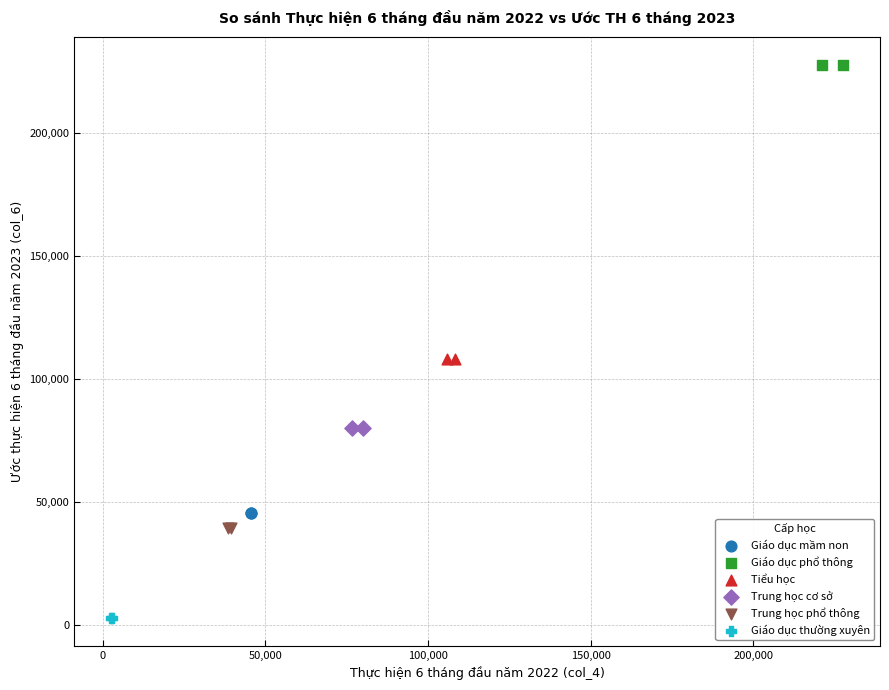

What are all the series names shown in the legend?

Giáo dục mầm non, Giáo dục phổ thông, Tiểu học, Trung học cơ sở, Trung học phổ thông, Giáo dục thường xuyên